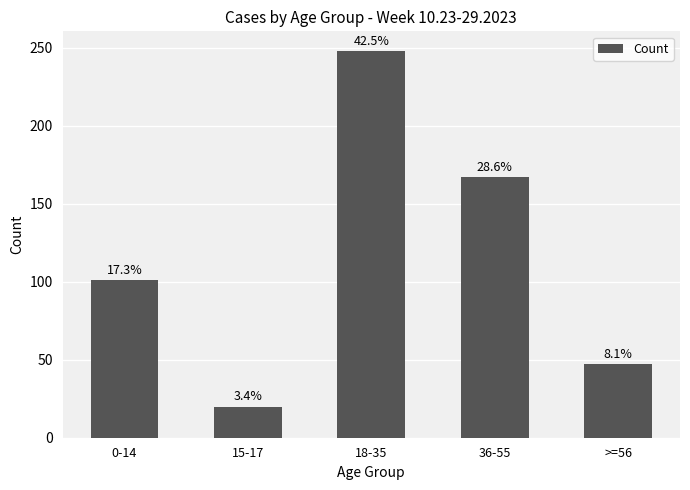

Are the bars horizontal?

No